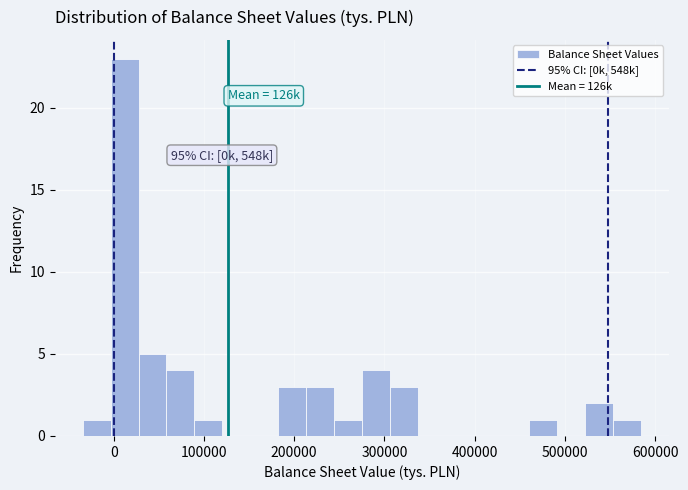

Around what value on the x-axis is the tallest bar? Give the approximate position of its centre, as read against the axis.

10000